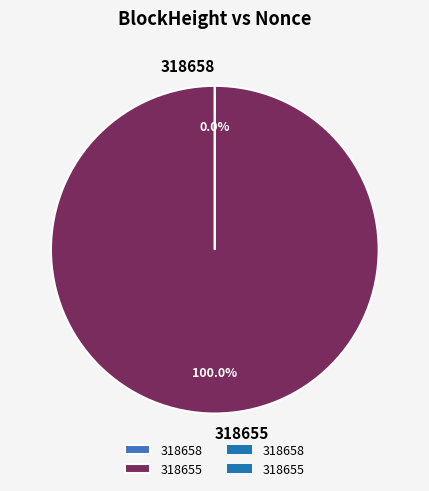

What is the largest slice in the pie chart?

318655